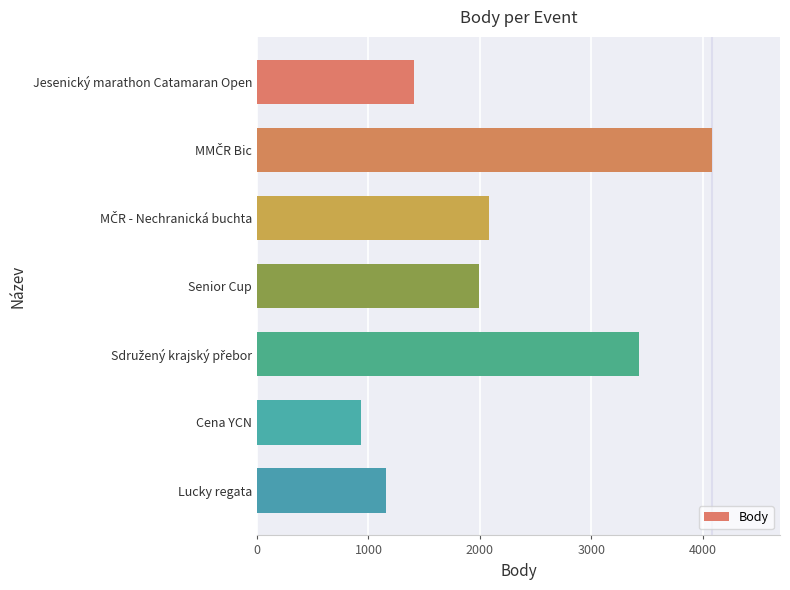

What is the ratio of the value at Lucky regata to the value at Jesenický marathon Catamaran Open?

0.8